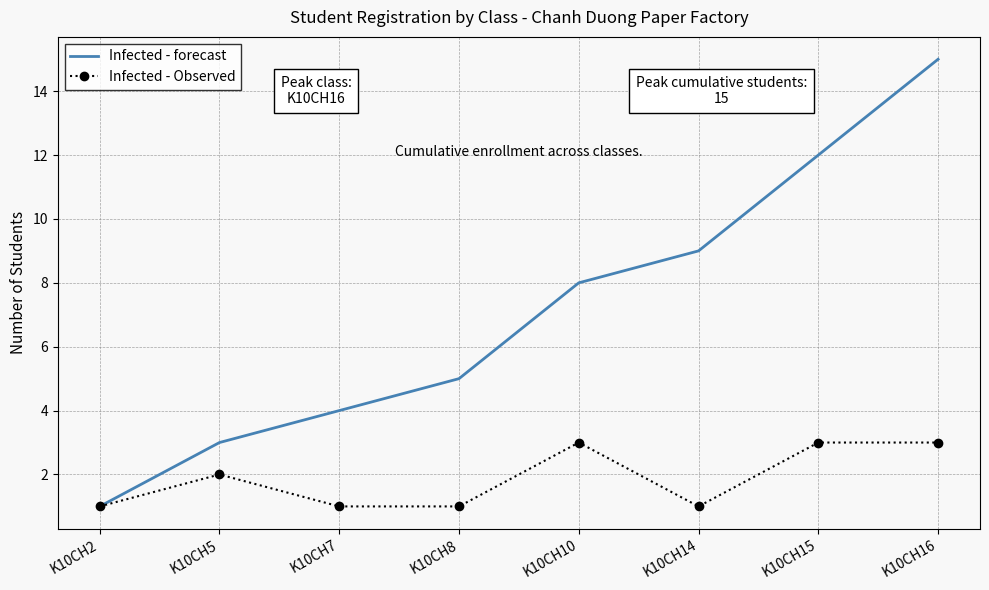

True or false: Infected - forecast has more than 1 points higher than both neighbors.

False